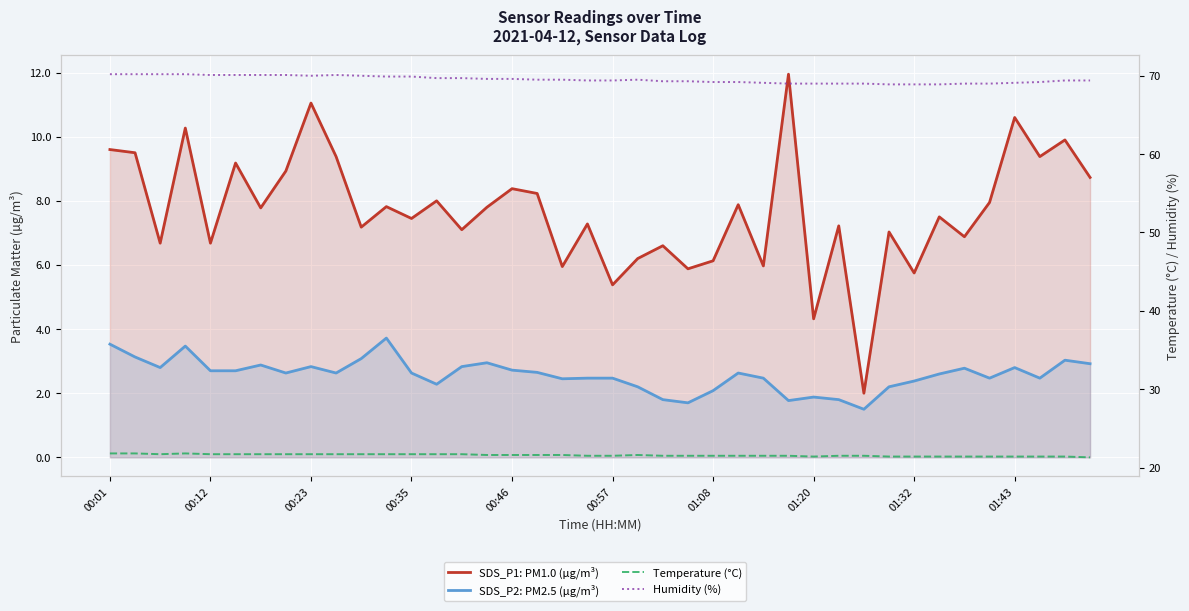

What is the minimum value shown in the chart?

1.5